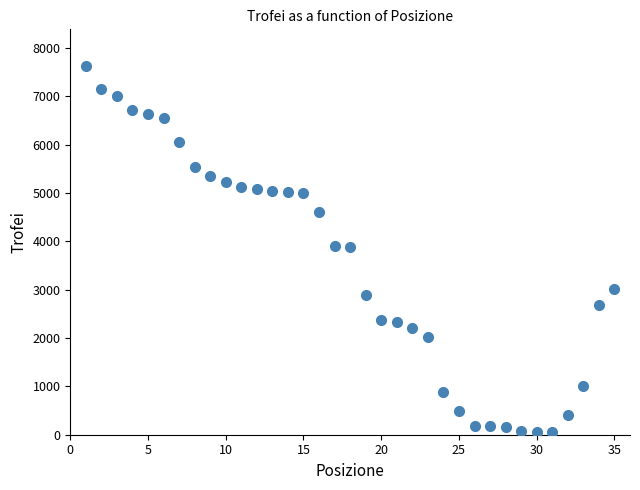

What is the range of X values (max minus min)?

34